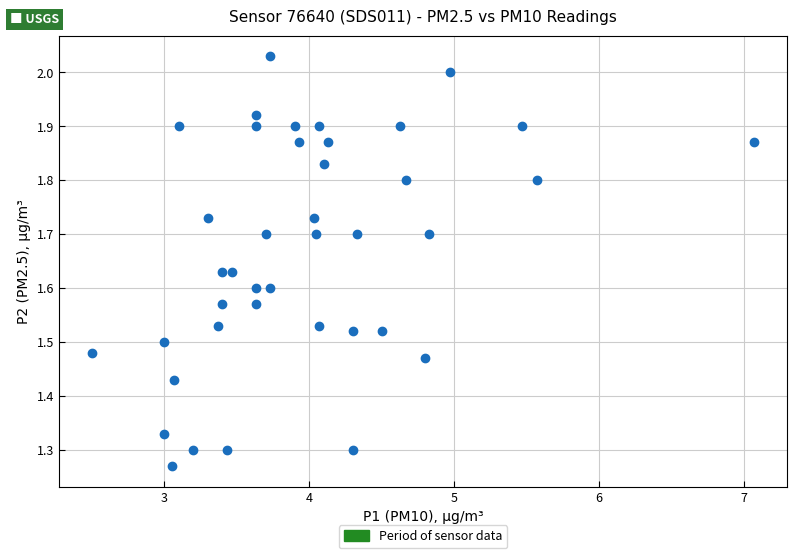

What is the range of X values (max minus min)?

4.6